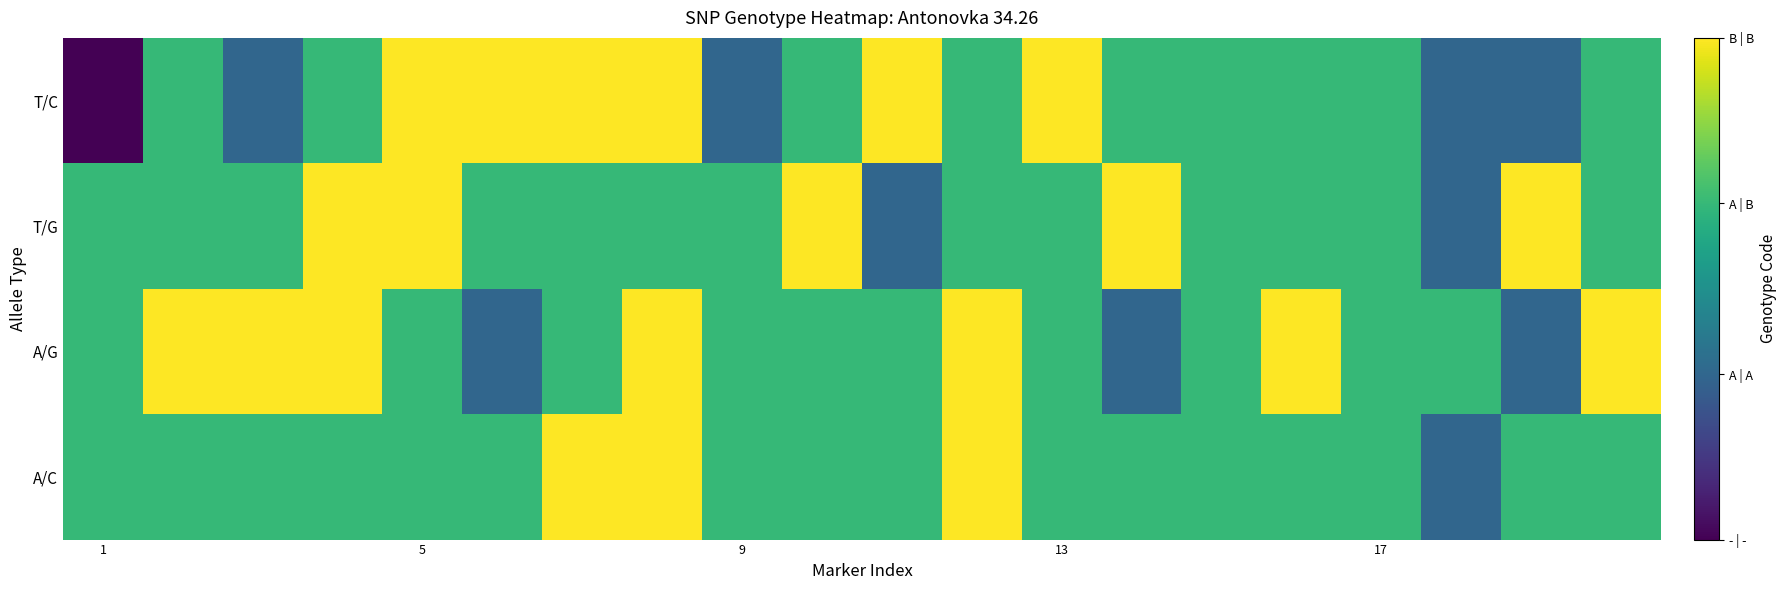

Reading right to left, what are all the values shown in this chart?

T/C: 0.7	0.3	0.3	0.7	0.7	0.7	0.7	1.0	0.7	1.0	0.7	0.3	1.0	1.0	1.0	1.0	0.7	0.3	0.7	0.0
T/G: 0.7	1.0	0.3	0.7	0.7	0.7	1.0	0.7	0.7	0.3	1.0	0.7	0.7	0.7	0.7	1.0	1.0	0.7	0.7	0.7
A/G: 1.0	0.3	0.7	0.7	1.0	0.7	0.3	0.7	1.0	0.7	0.7	0.7	1.0	0.7	0.3	0.7	1.0	1.0	1.0	0.7
A/C: 0.7	0.7	0.3	0.7	0.7	0.7	0.7	0.7	1.0	0.7	0.7	0.7	1.0	1.0	0.7	0.7	0.7	0.7	0.7	0.7